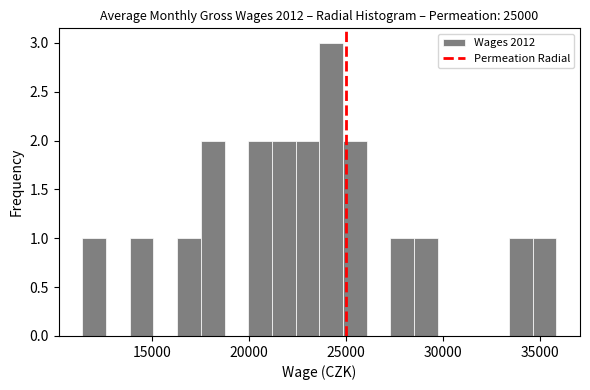

Read against the x-axis, roughly where is the centre of the tallest bar?

24000